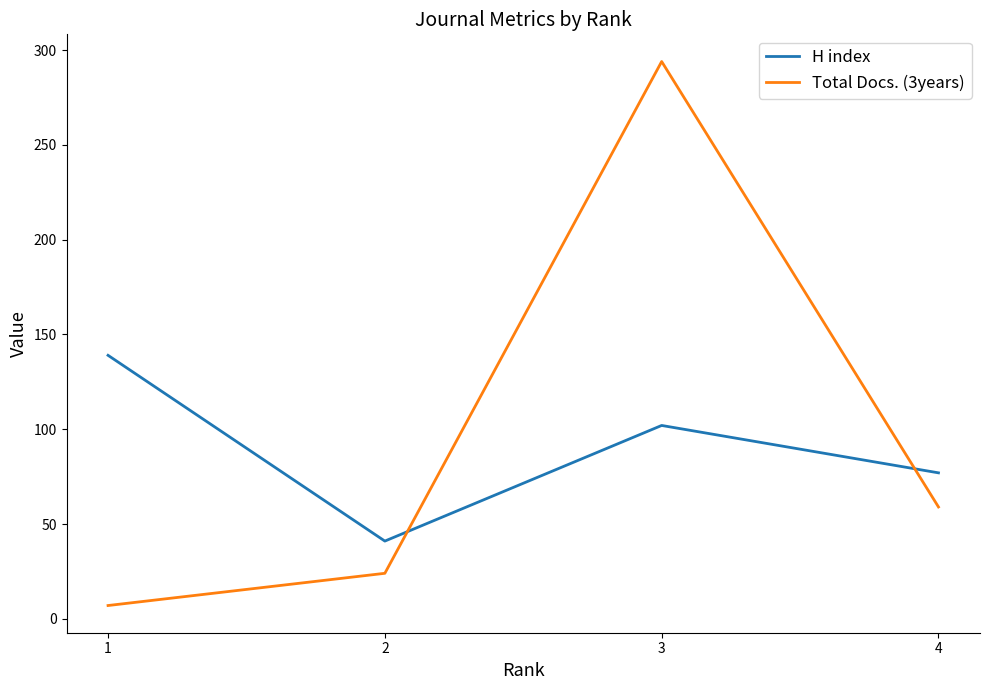

Where does the H index series first go above 102?

1